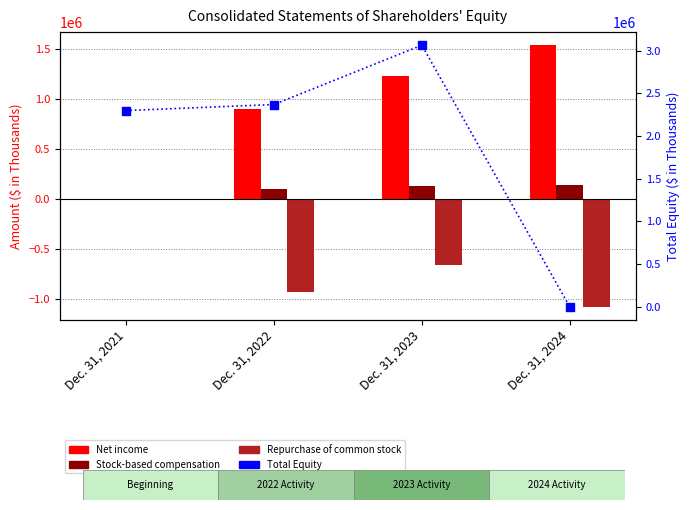

What is the total value across all series at Dec. 31, 2024?

591321